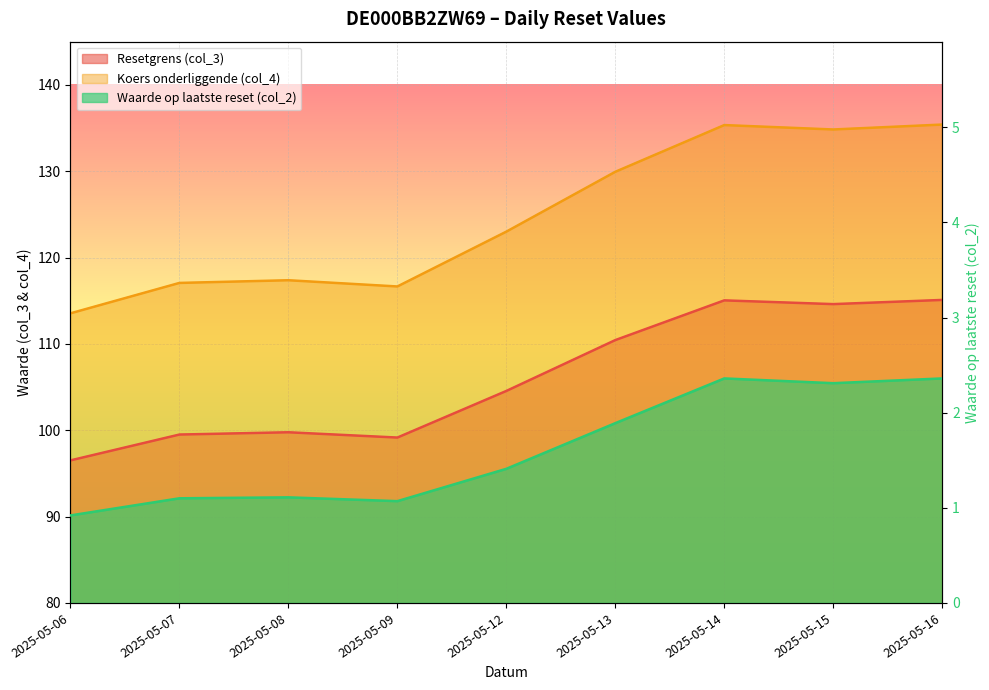

At which label does Koers onderliggende (col_4) first exceed 123?

2025-05-13